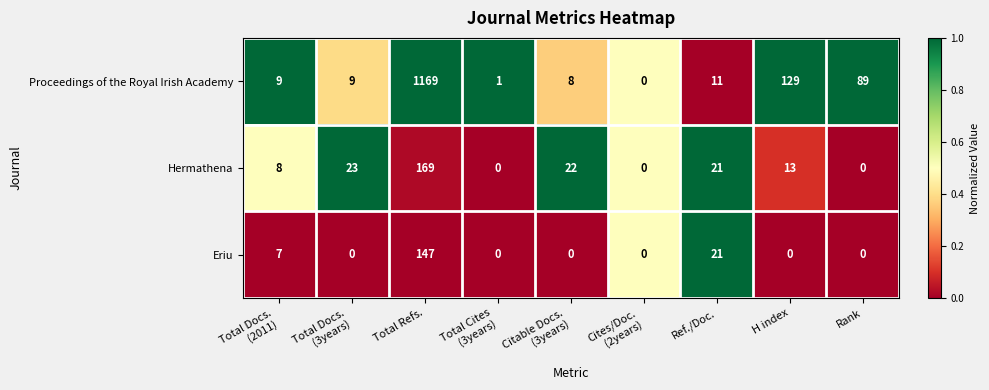

What is the average value of the Eriu series?

19